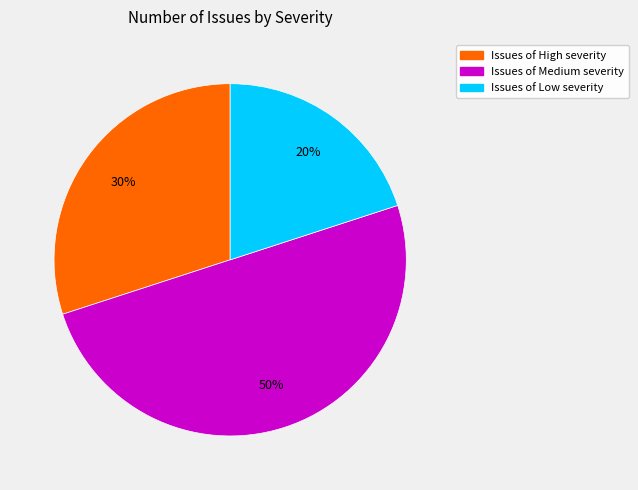

To the nearest percent, what is the average slice percentage?

33%